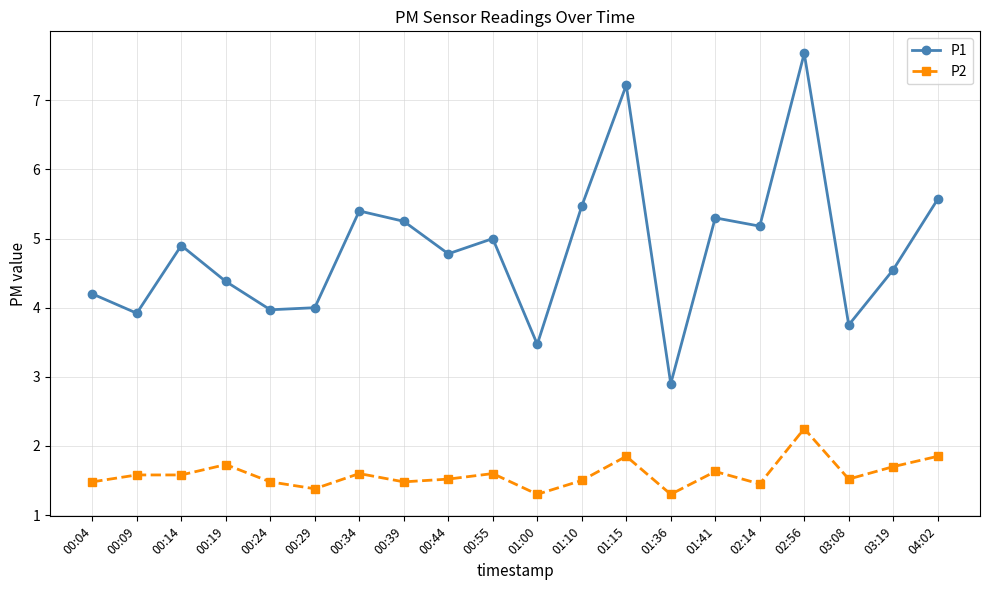

At which category does the chart reach its peak across all series?

02:56